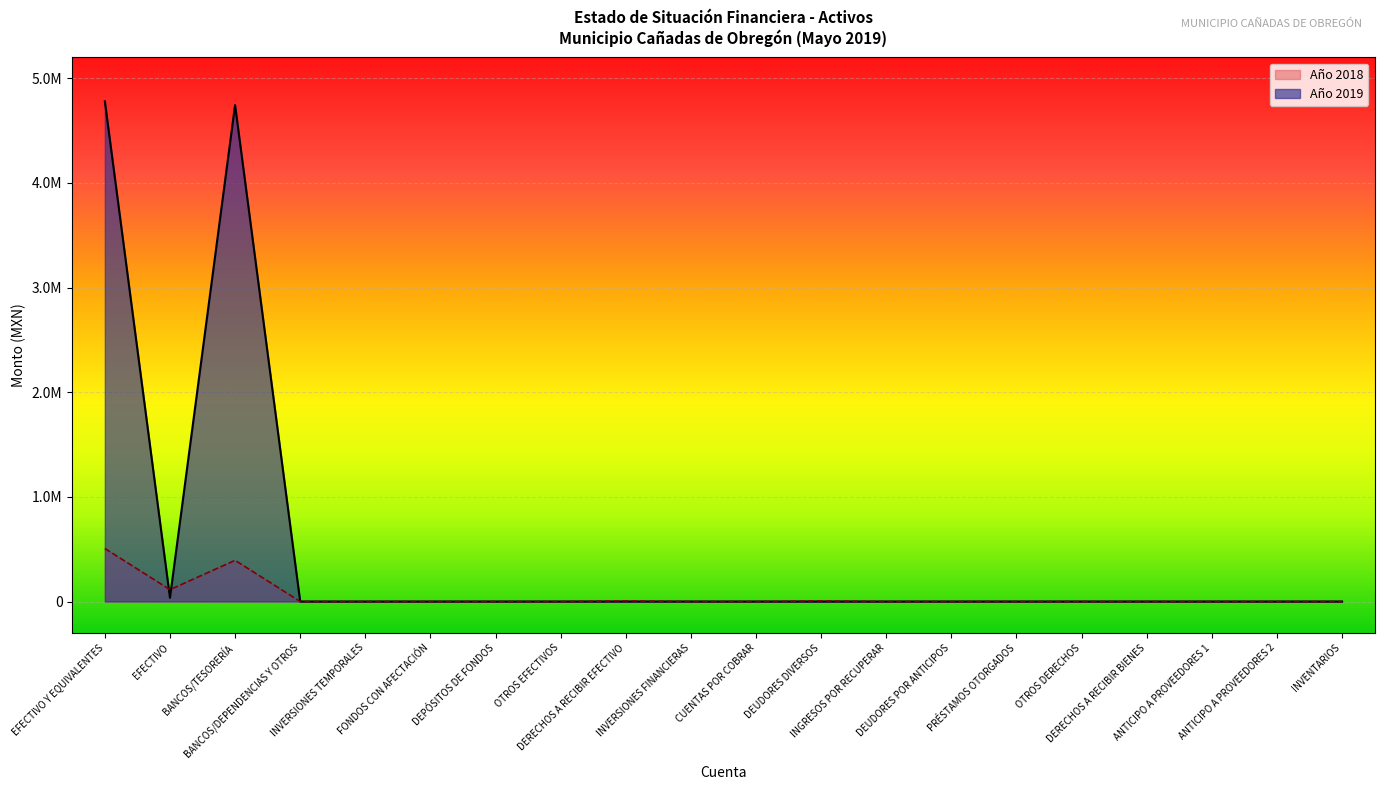

What is the difference between the second highest and second lowest values in the Año 2018 series?

393417.3